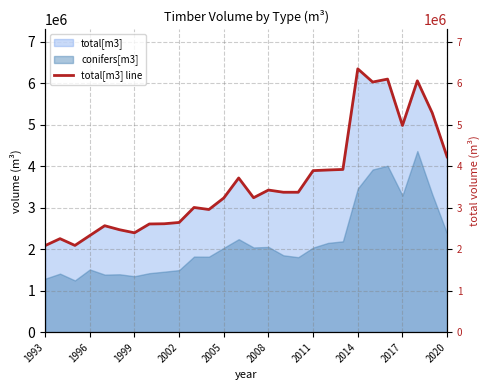

True or false: the data has more than 1 interior local peaks.

True